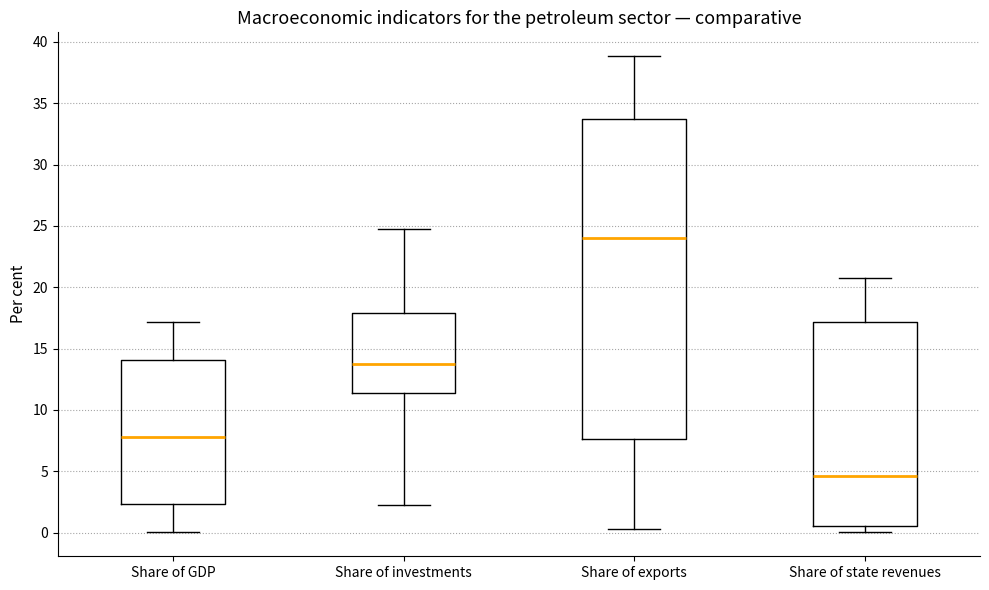

Comparing the boxes themselves (not the whiskers), which one is the tallest?

Share of exports